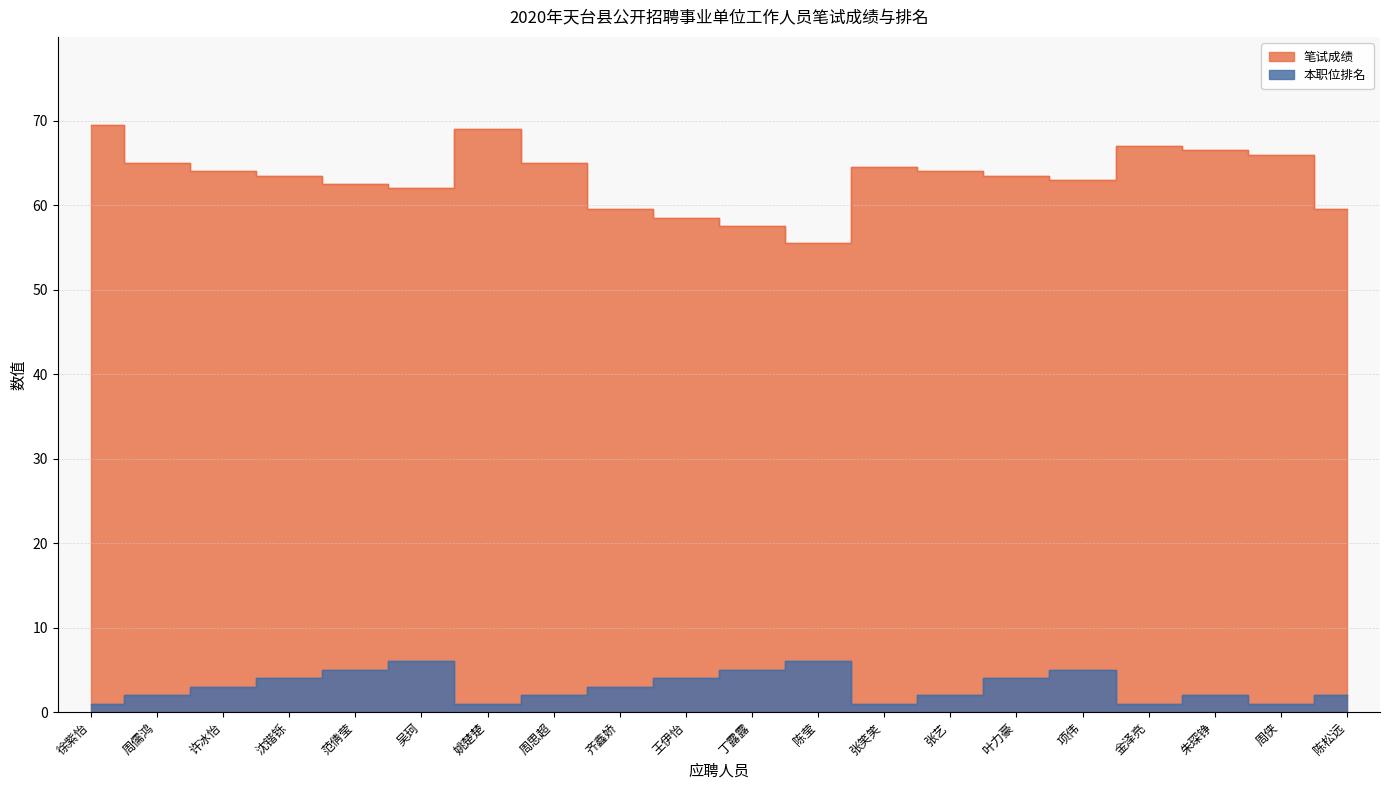

Rank the series by their maximum value, from lowest to highest.

本职位排名, 笔试成绩